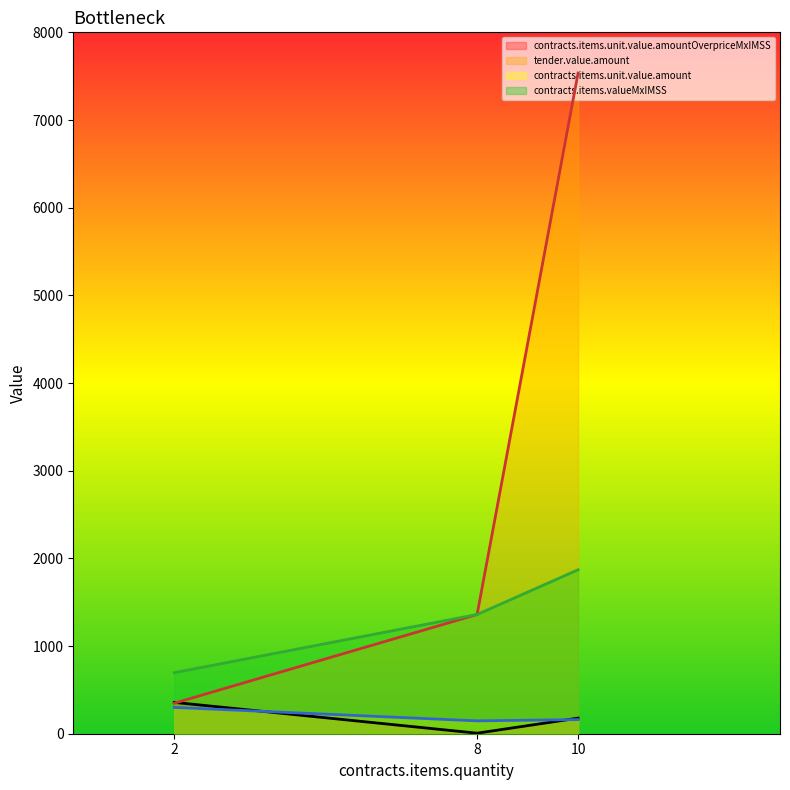

Count the number of categories in the chart.

3